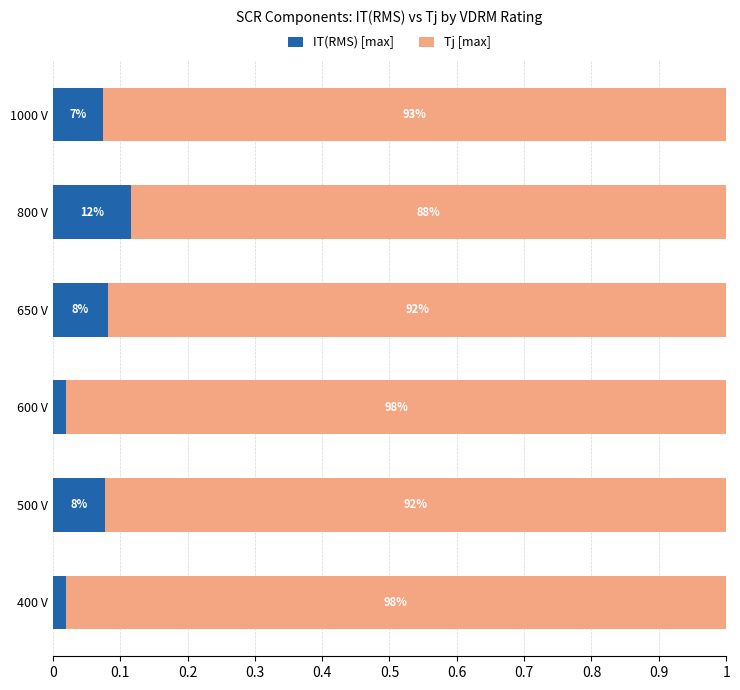

What are all the series names shown in the legend?

IT(RMS) [max], Tj [max]